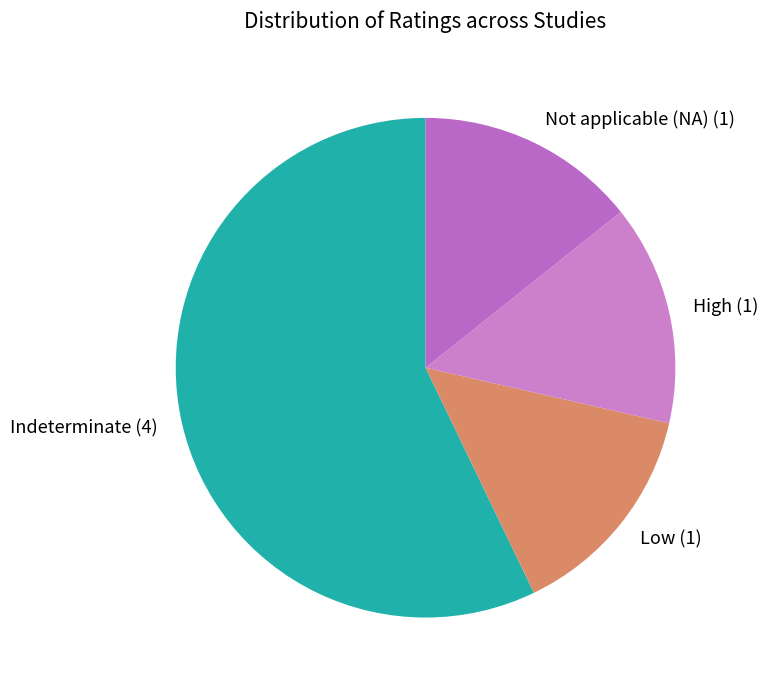

Count the number of slices in the pie.

4